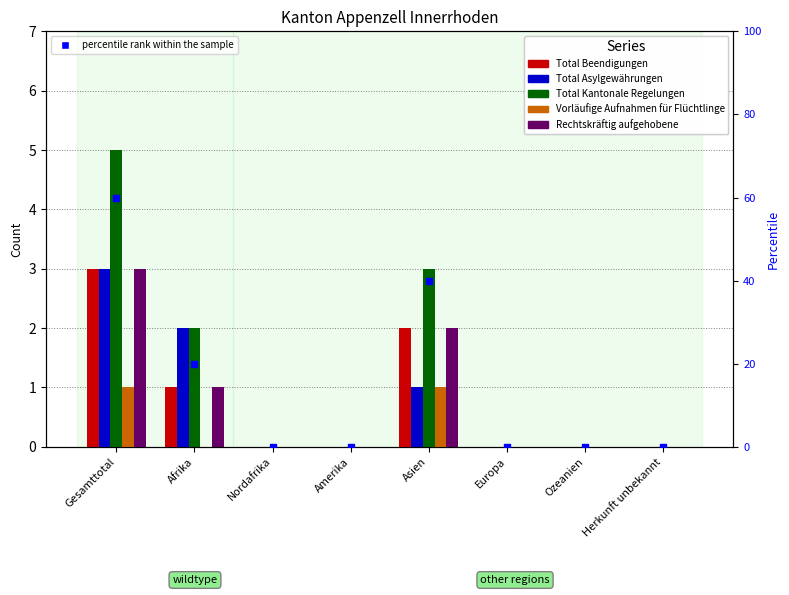

Which series has the widest spread of Y values?

percentile rank within the sample